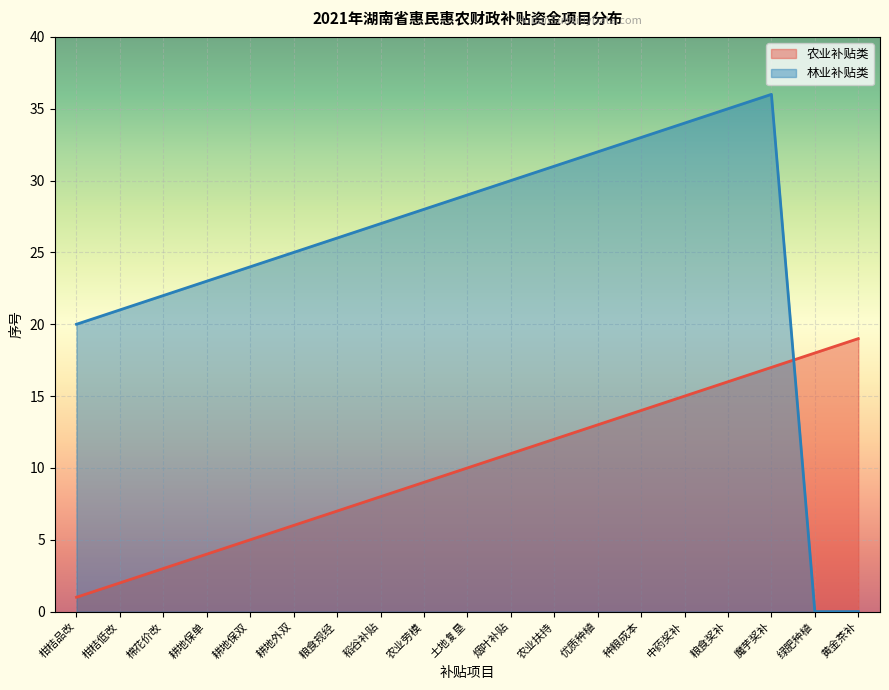

What is the difference between the 林业补贴类 values at 优质种植 and 棉花价改?

10